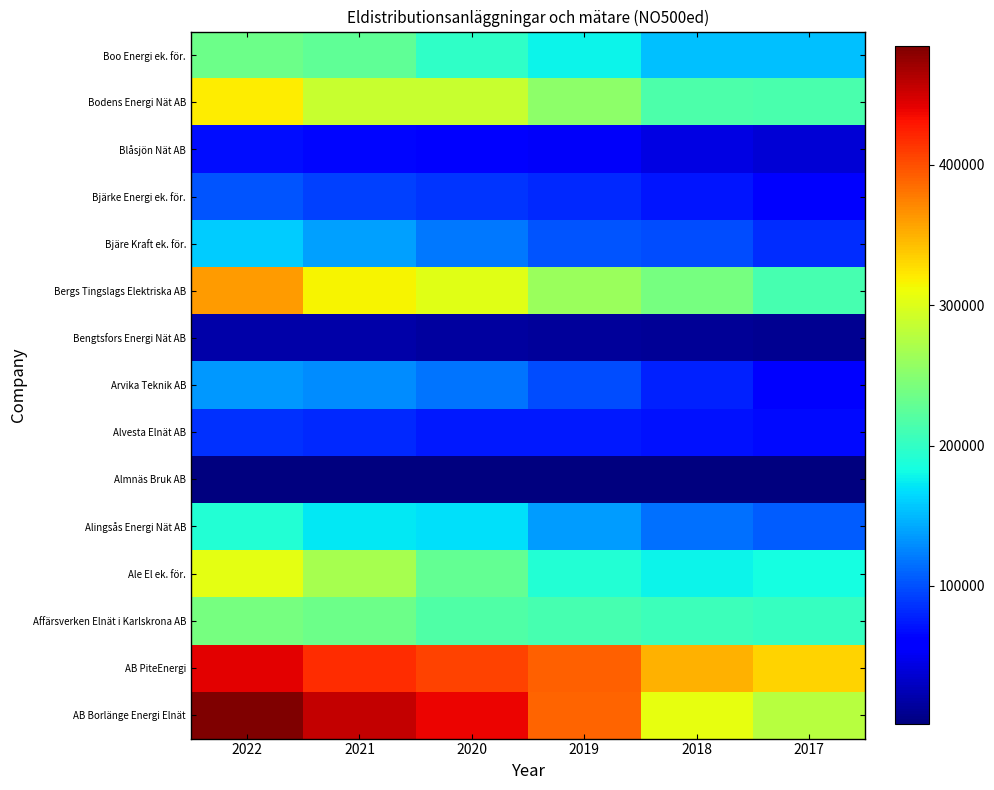

List the series in order of their peak value, highest first.

AB Borlänge Energi Elnät, AB PiteEnergi, Bergs Tingslags Elektriska AB, Bodens Energi Nät AB, Ale El ek. för., Affärsverken Elnät i Karlskrona AB, Boo Energi ek. för., Alingsås Energi Nät AB, Bjäre Kraft ek. för., Arvika Teknik AB, Bjärke Energi ek. för., Alvesta Elnät AB, Blåsjön Nät AB, Bengtsfors Energi Nät AB, Almnäs Bruk AB